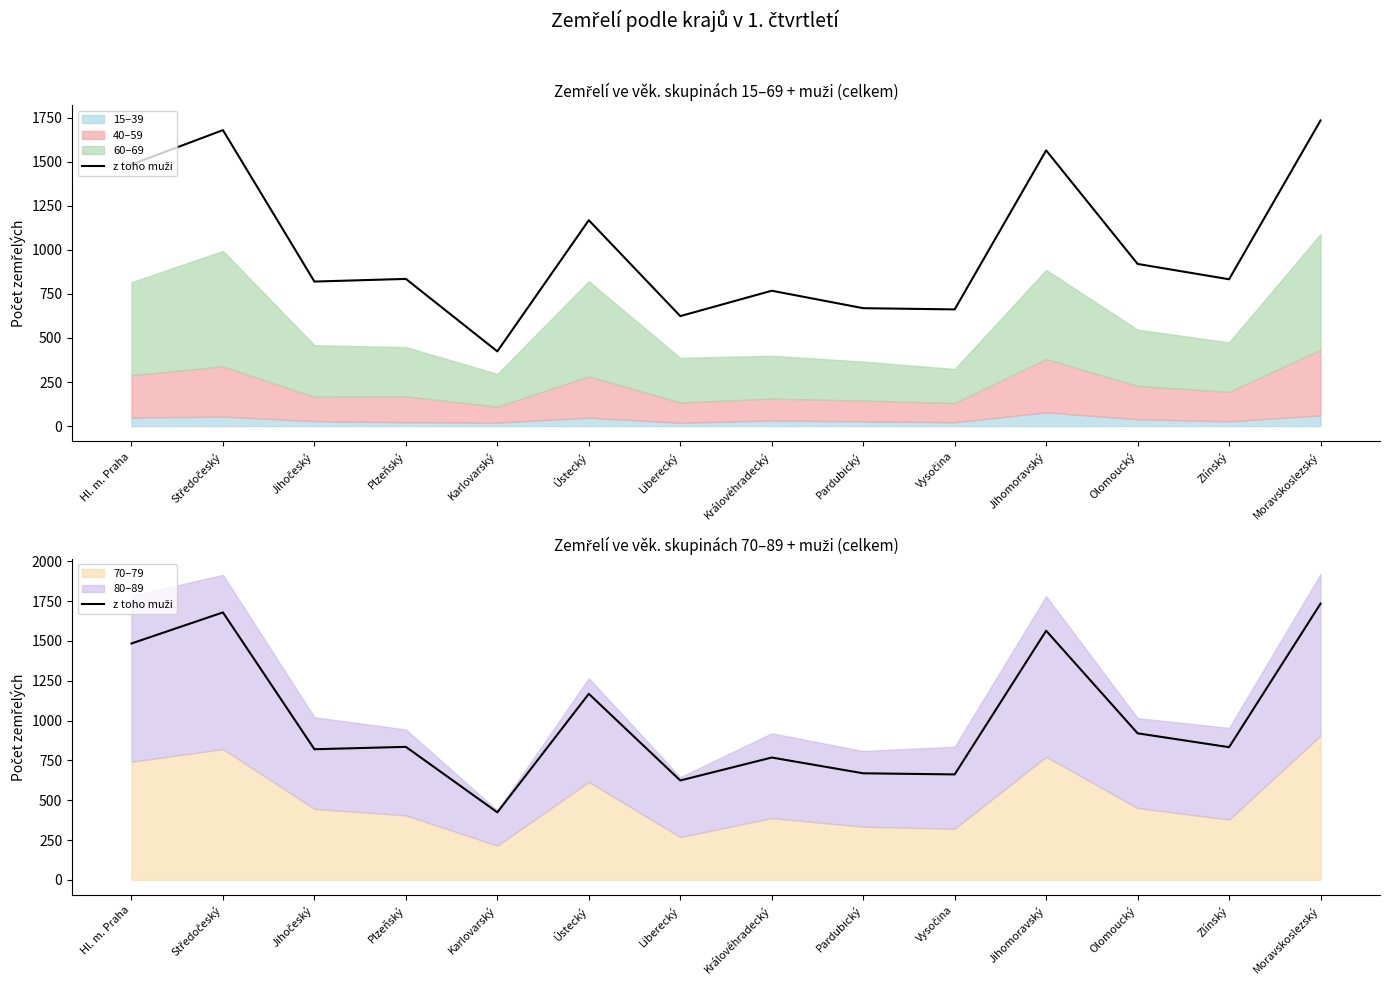

What is the difference between the maximum and minimum values?

1310